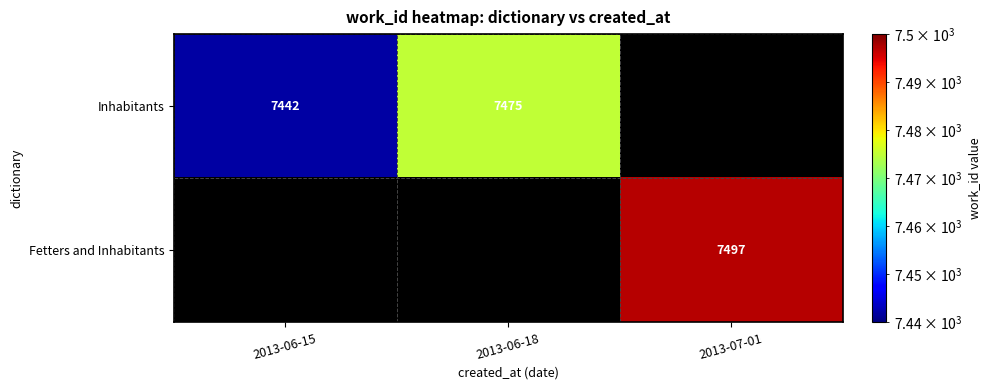

The Inhabitants series shows 11650 at 2013-06-18. True or false?

False